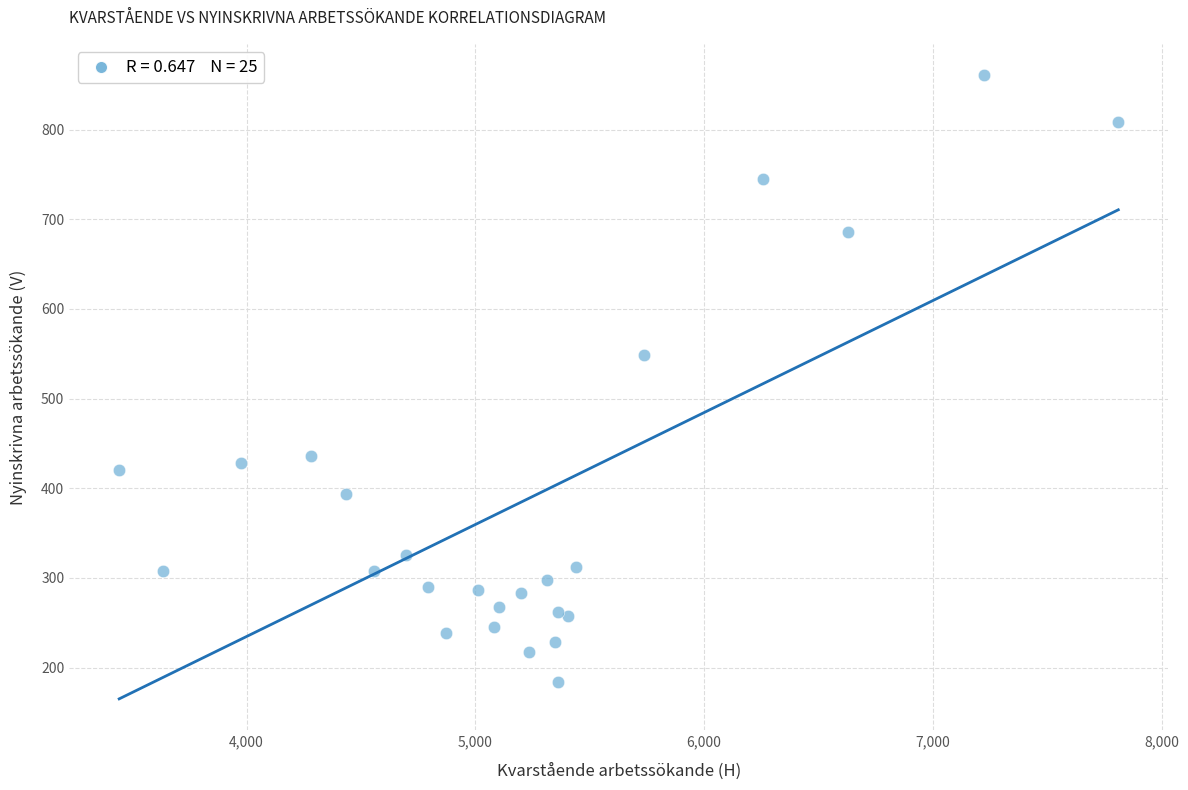

What Y value in the scatter plot is closest to 522?

549